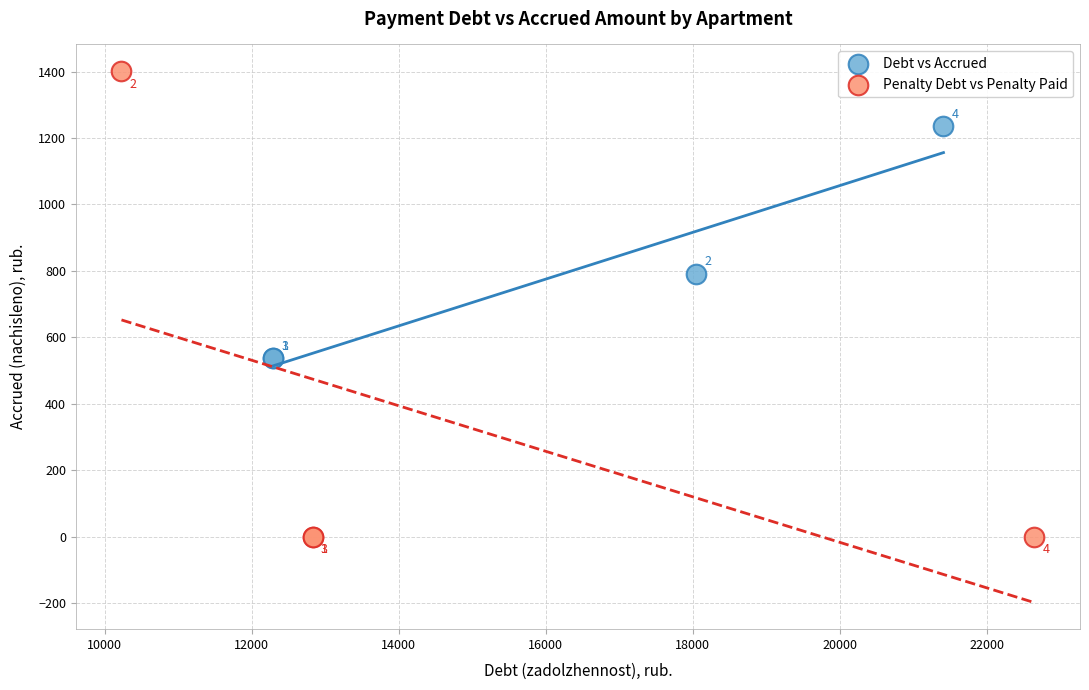

What are all the series names shown in the legend?

Debt vs Accrued, Penalty Debt vs Penalty Paid